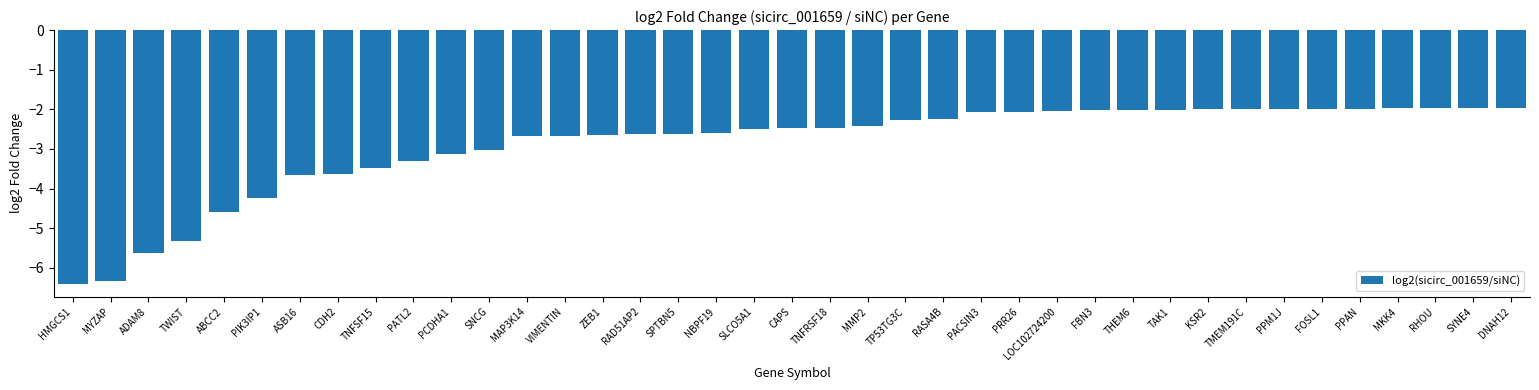

How many series are shown in this chart?

1